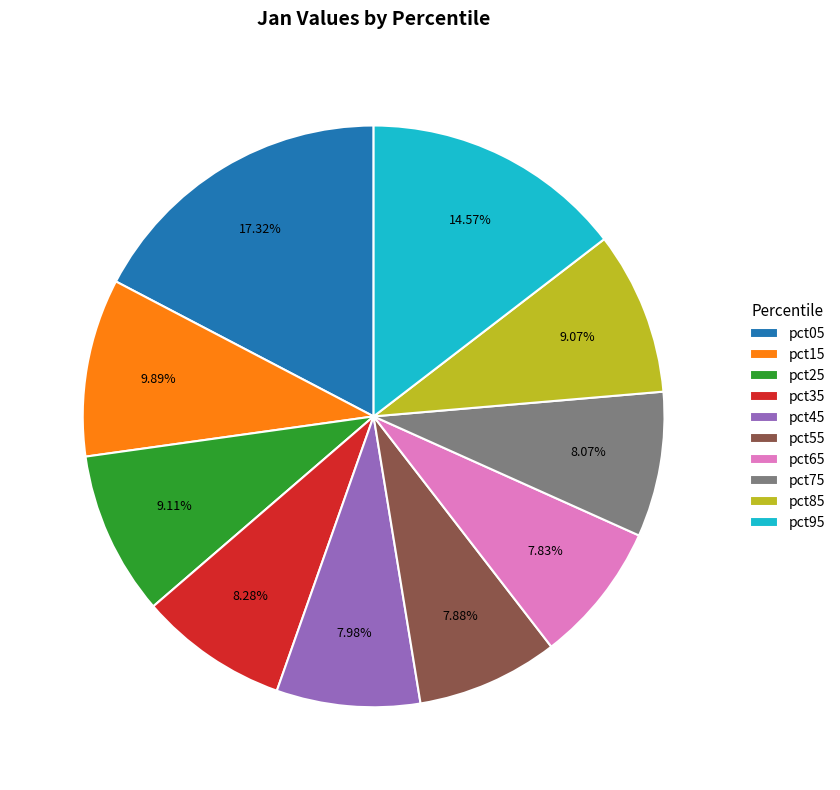

How many segments does this pie chart have?

10